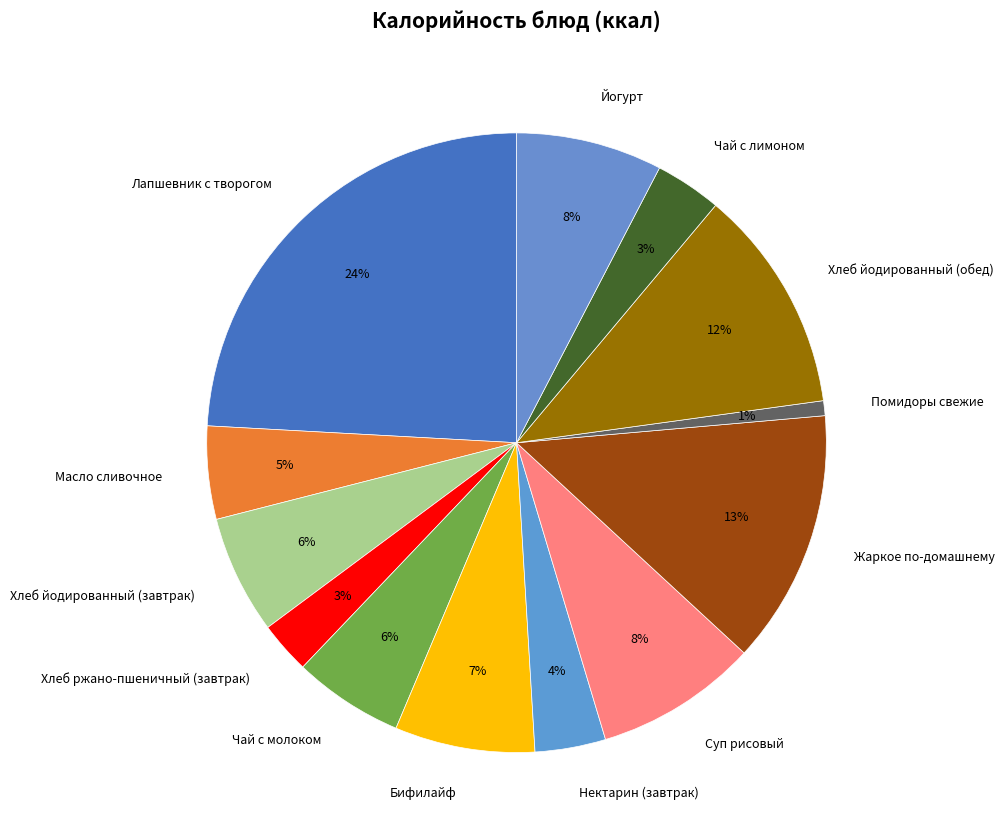

Is the sum of Чай с лимоном and Хлеб йодированный (обед) greater than half?

No